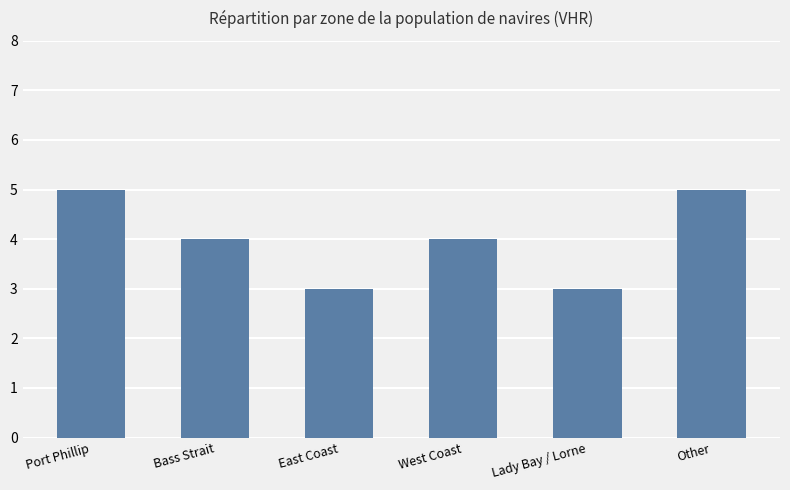

The value at Port Phillip is 2. True or false?

False